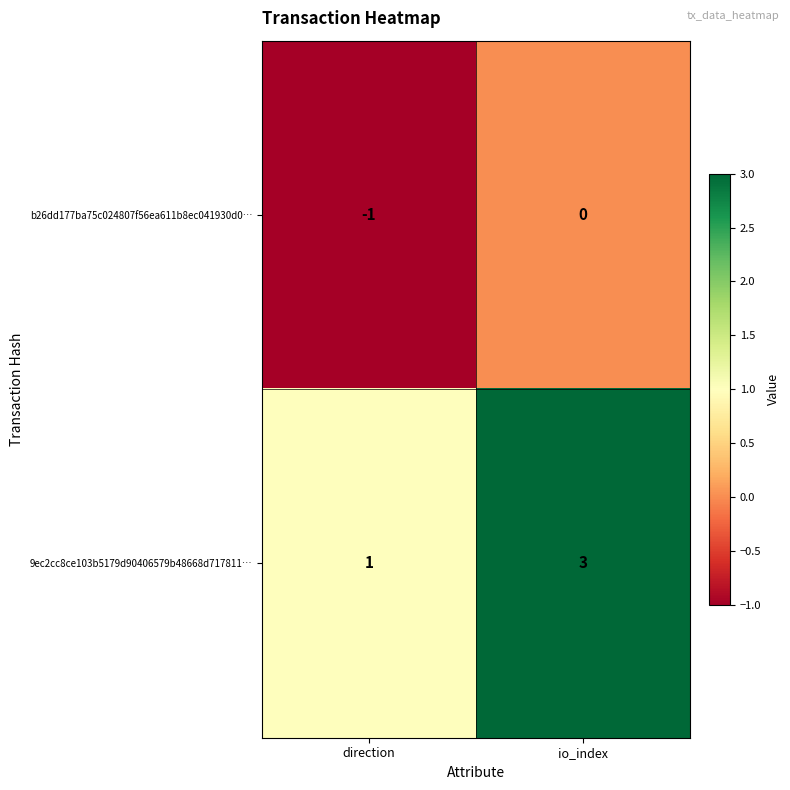

What is the sum of the 9ec2cc8ce103b5179d90406579b48668d717811… values at io_index and direction?

4